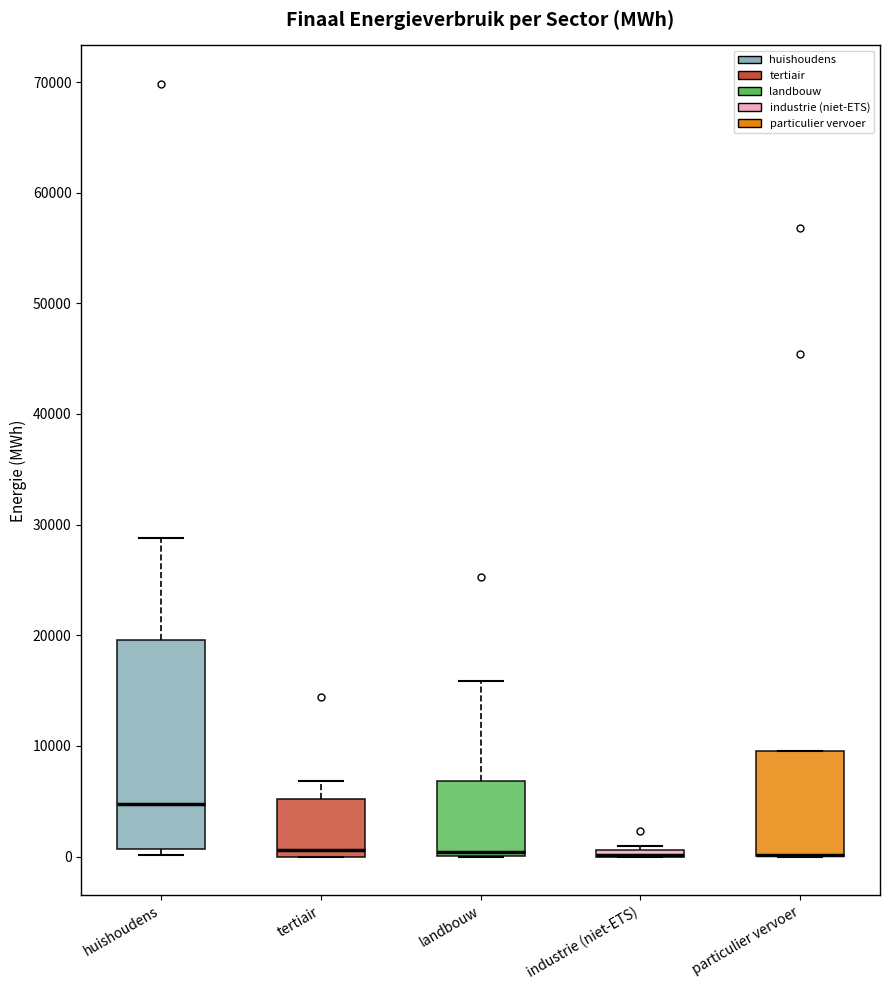

Where is the lower edge of the box for tertiair on the y-axis? The values are not printed on the chart, so give them approximately, as read against the axis.

0